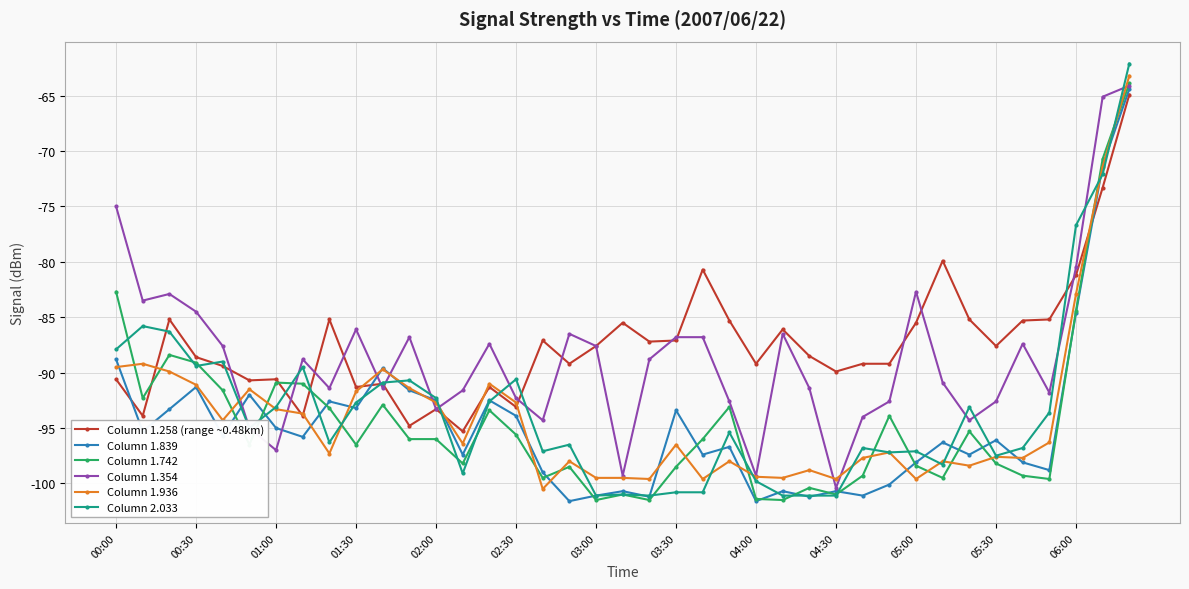

What is the value of the Column 1.258 (range ~0.48km) point at the 10th from the left?

-91.3